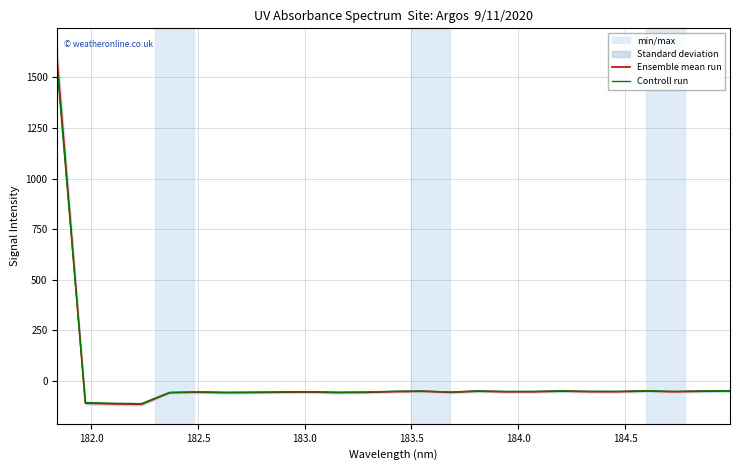

How many data points in Controll run are above -51?

8